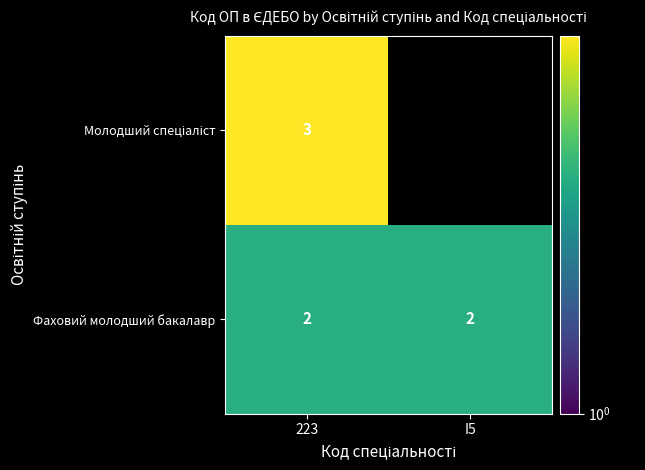

What is the spread (max minus min) of values at 223?

1